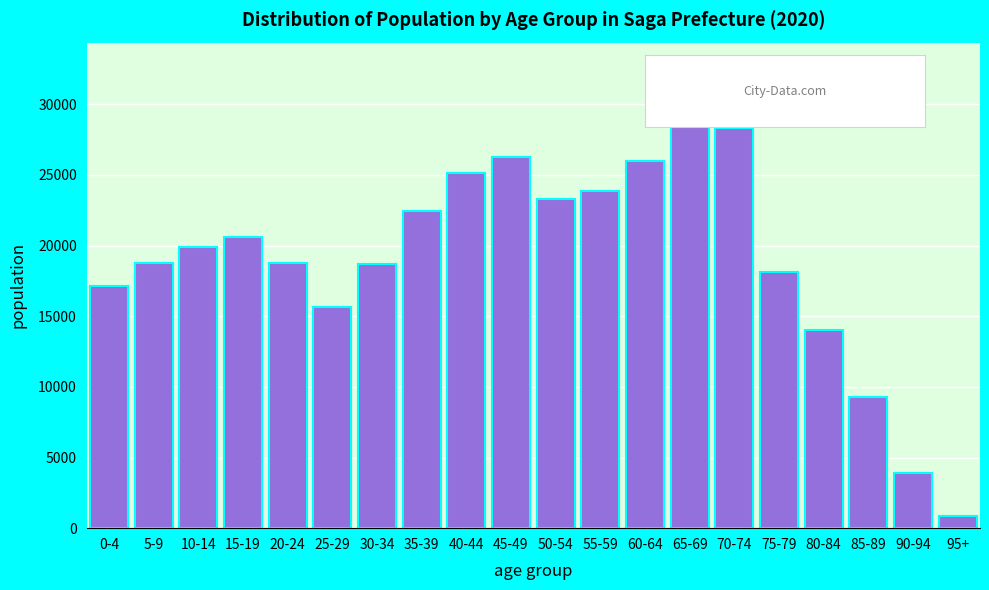

Is it true that the value at 25-29 is 26627?

False